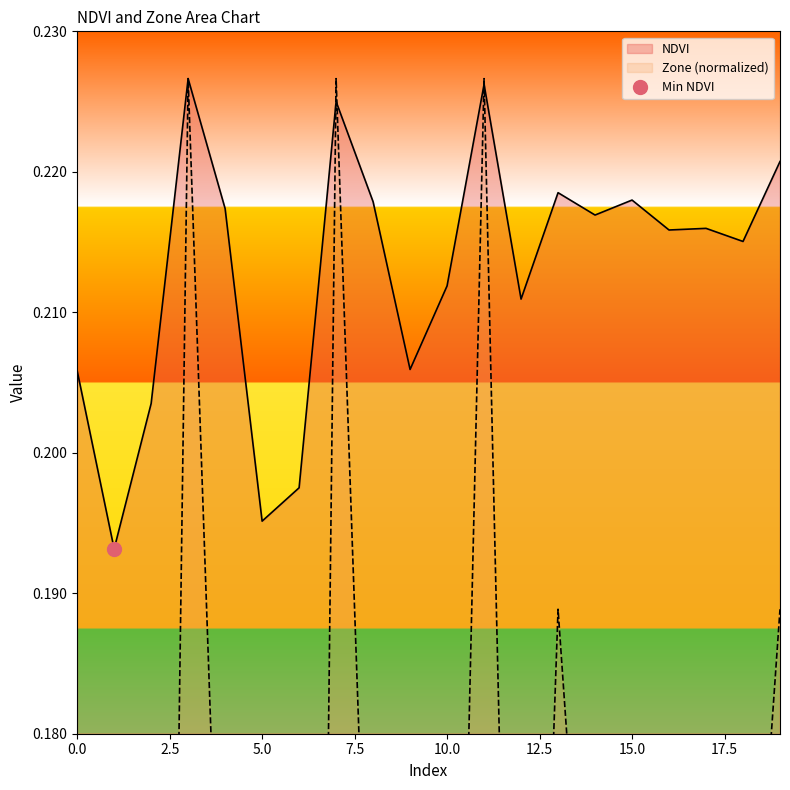

Rank the categories by NDVI value from highest to lowest.

3, 11, 7, 19, 13, 15, 8, 4, 14, 17, 16, 18, 10, 12, 9, 0, 2, 6, 5, 1